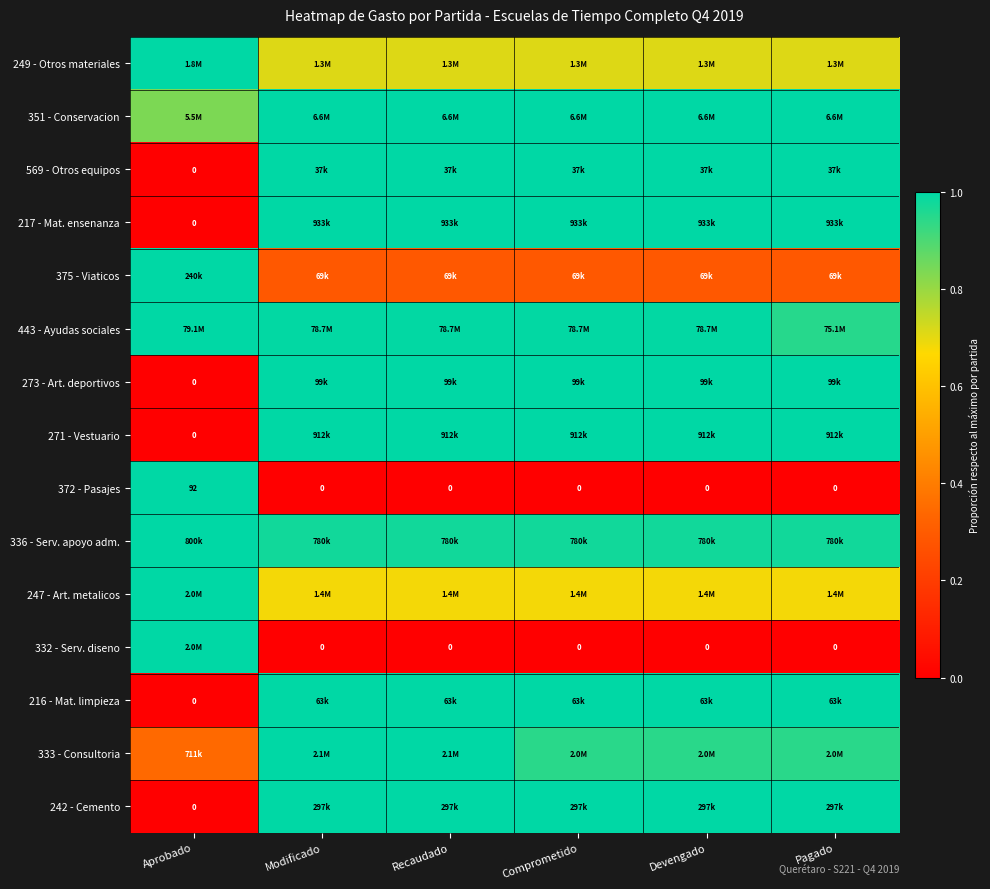

Rank the series at Recaudado from lowest to highest value.

372 - Pasajes, 332 - Serv. diseno, 375 - Viaticos, 247 - Art. metalicos, 249 - Otros materiales, 336 - Serv. apoyo adm., 443 - Ayudas sociales, 351 - Conservacion, 569 - Otros equipos, 217 - Mat. ensenanza, 273 - Art. deportivos, 271 - Vestuario, 216 - Mat. limpieza, 333 - Consultoria, 242 - Cemento